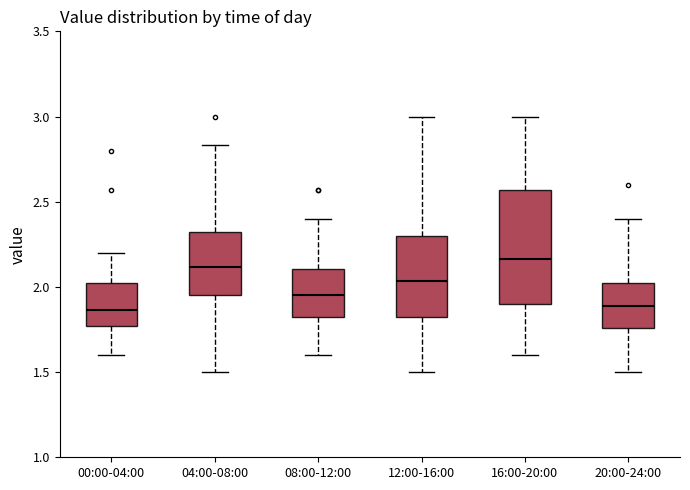

Where does the lower whisker of the box for 08:00-12:00 end on the y-axis? The values are not printed on the chart, so give them approximately, as read against the axis.

1.60